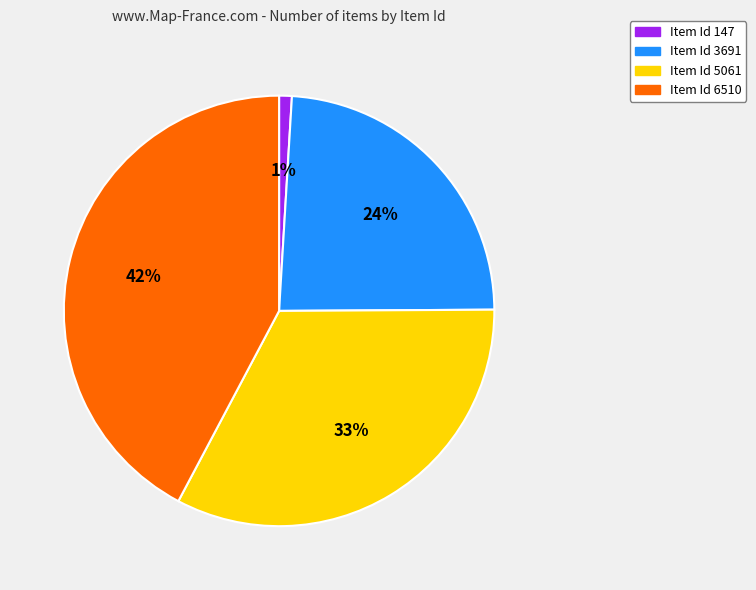

How many slices are in this pie chart?

4